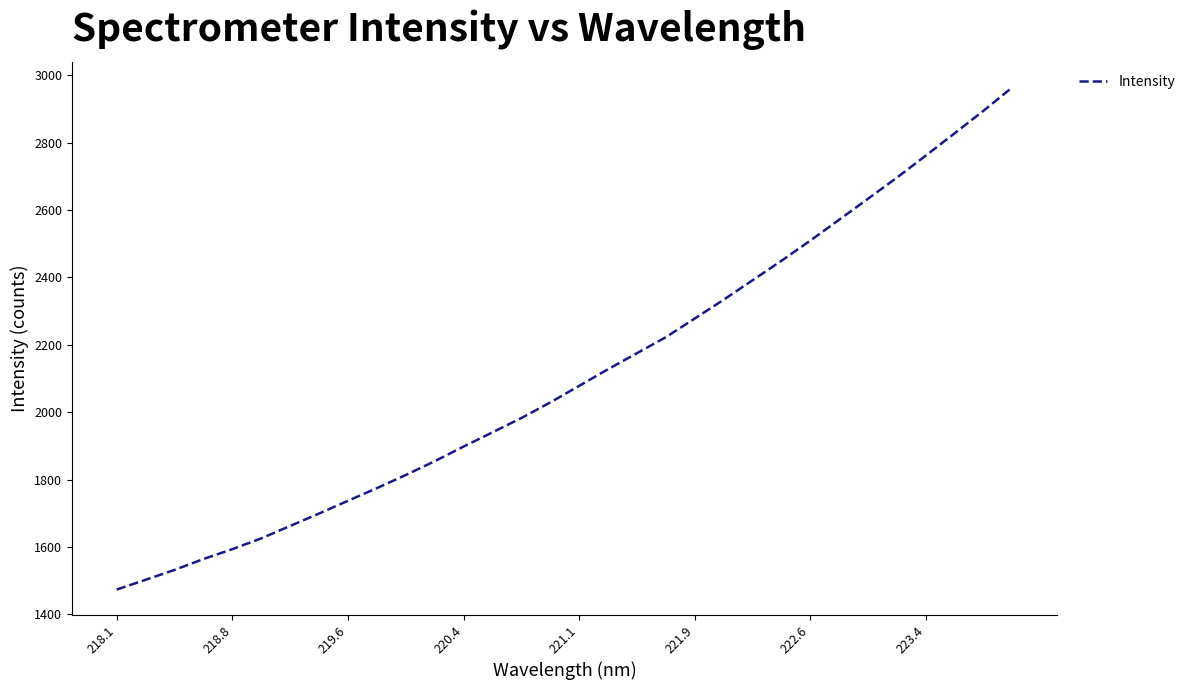

What is the minimum value shown in the chart?

1473.5